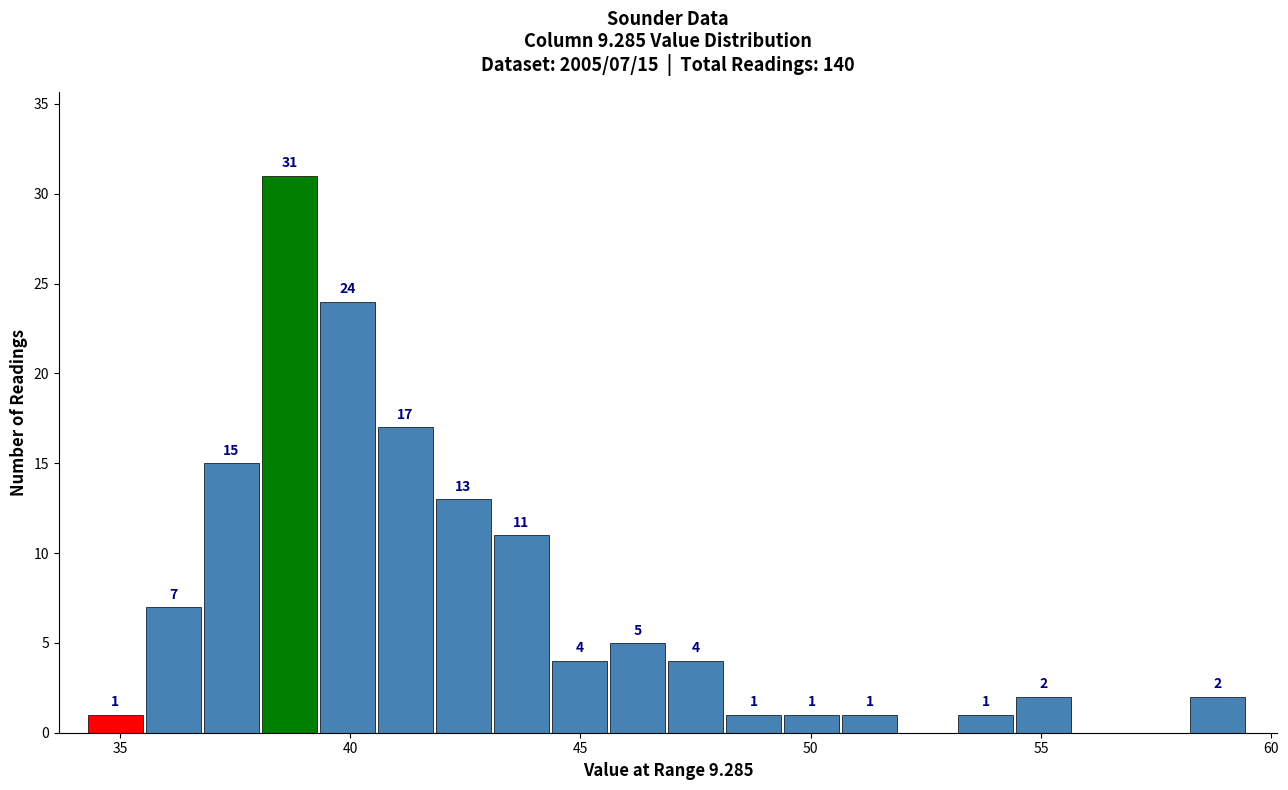

Read against the x-axis, roughly where is the centre of the tallest bar?

38.5